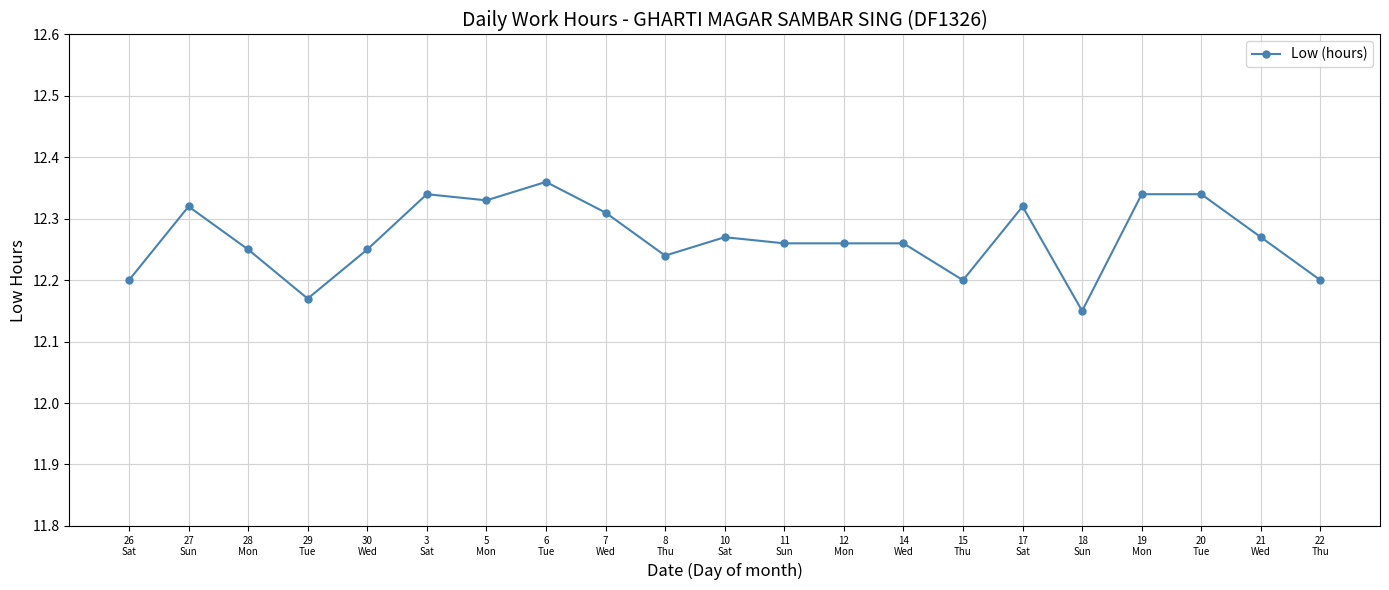

What is the sum of all values?

257.6